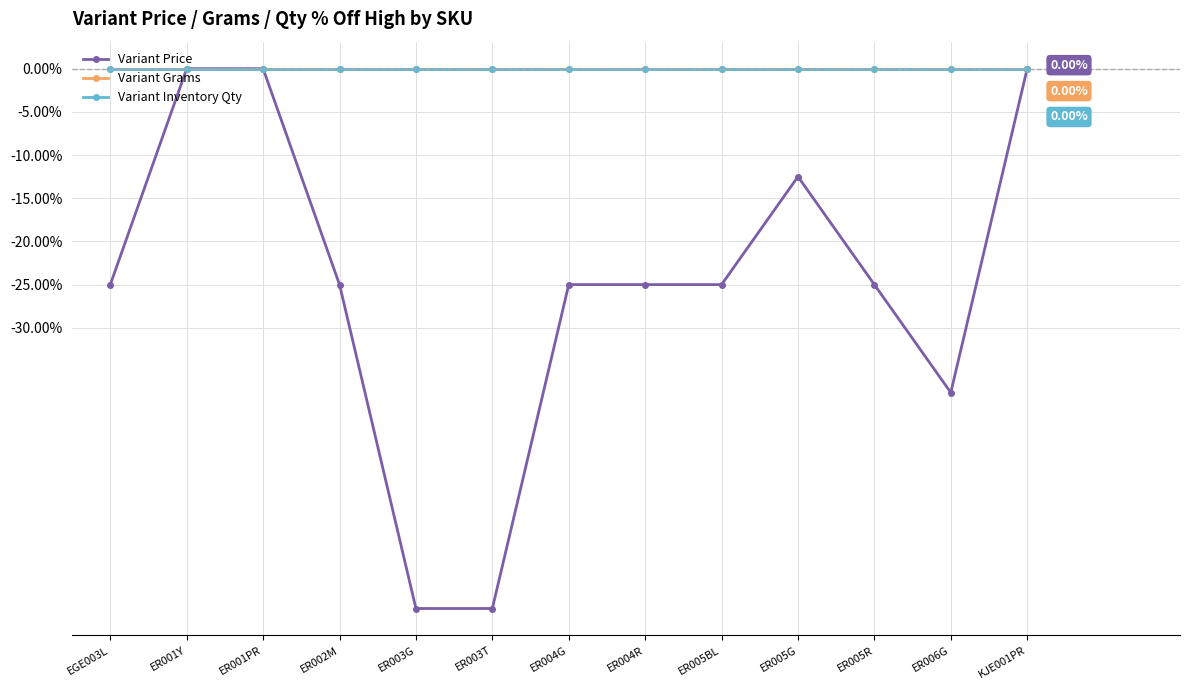

Rank the series by their maximum value, from highest to lowest.

Variant Price, Variant Grams, Variant Inventory Qty